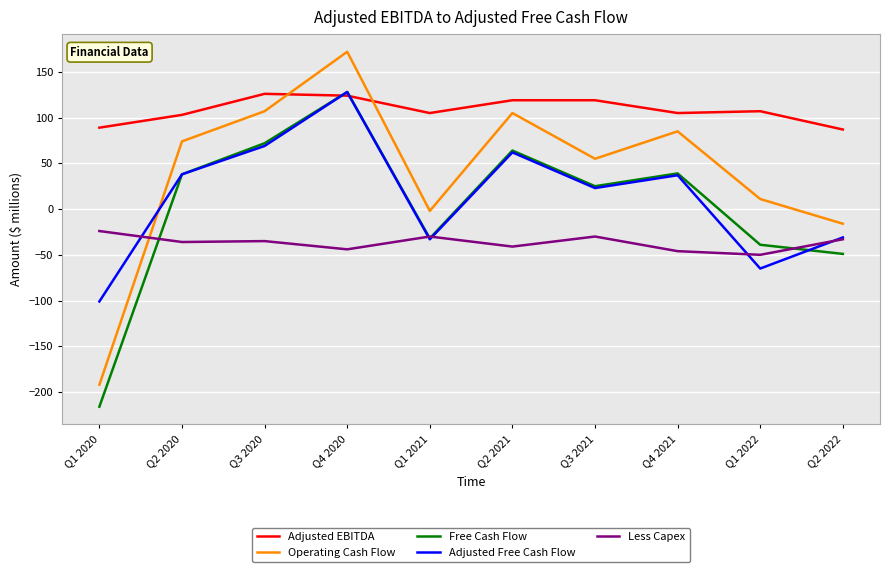

How many times do Adjusted Free Cash Flow and Operating Cash Flow cross each other?

1